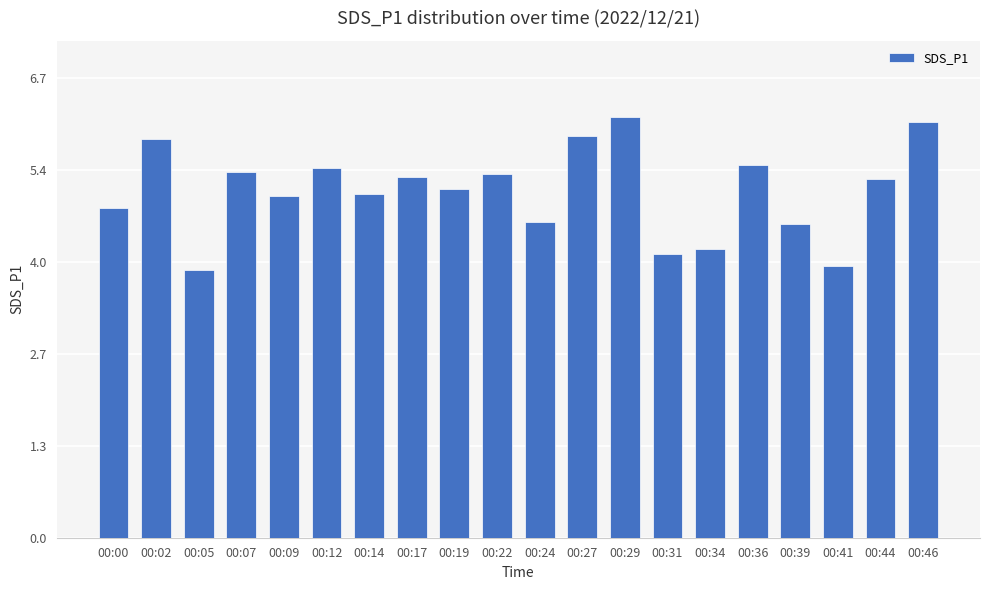

Are the bars horizontal?

No